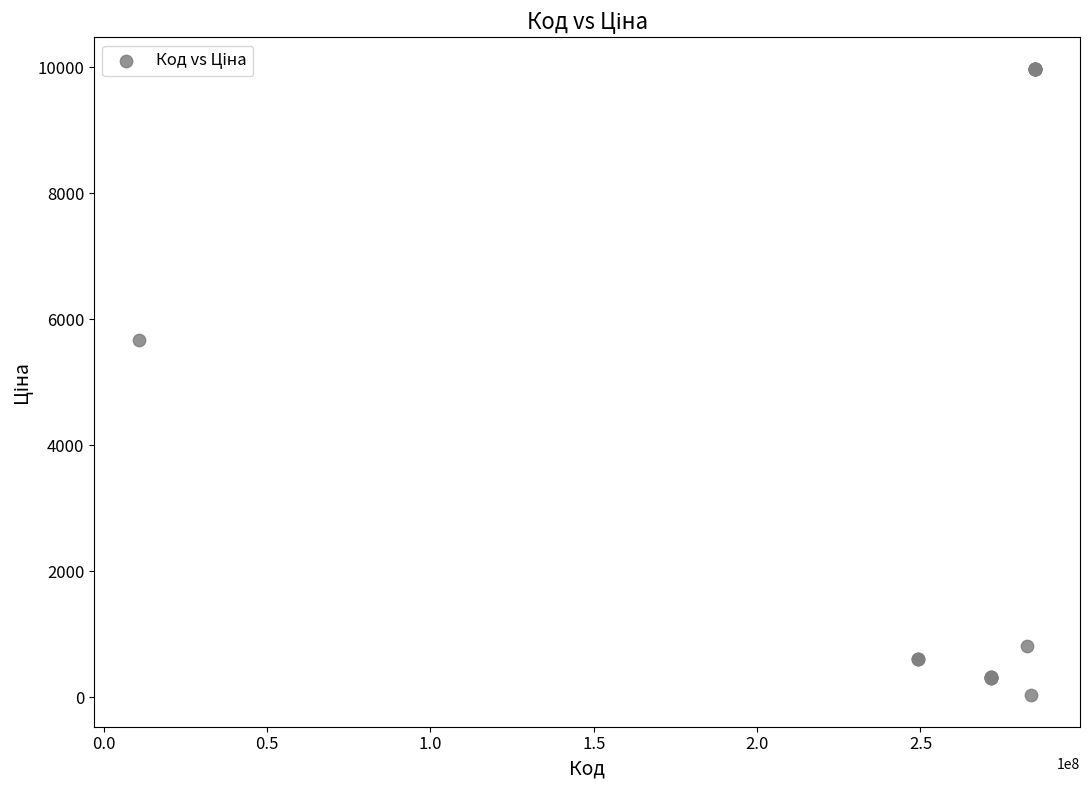

What Y value in the scatter plot is closest to 5003?

5673.8